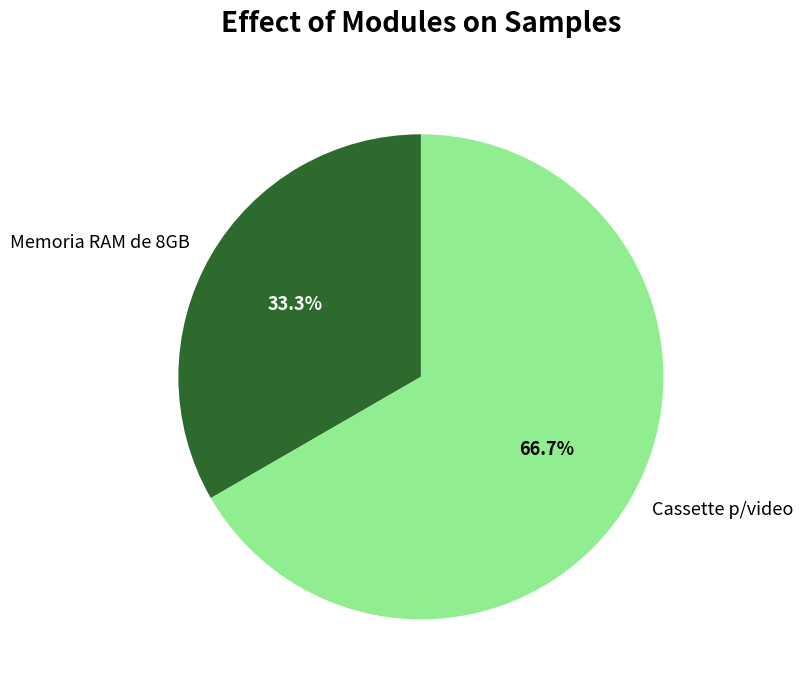

To the nearest percent, what is the combined percentage of Cassette p/video and Memoria RAM de 8GB?

100%